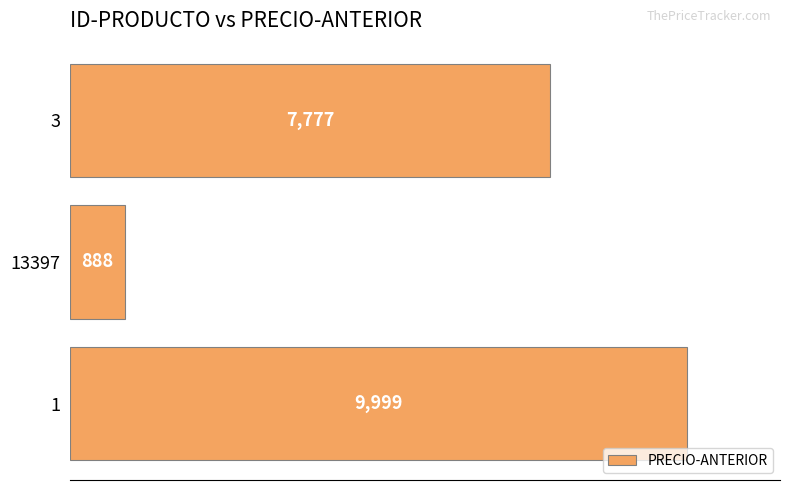

How many bars are there in total?

3